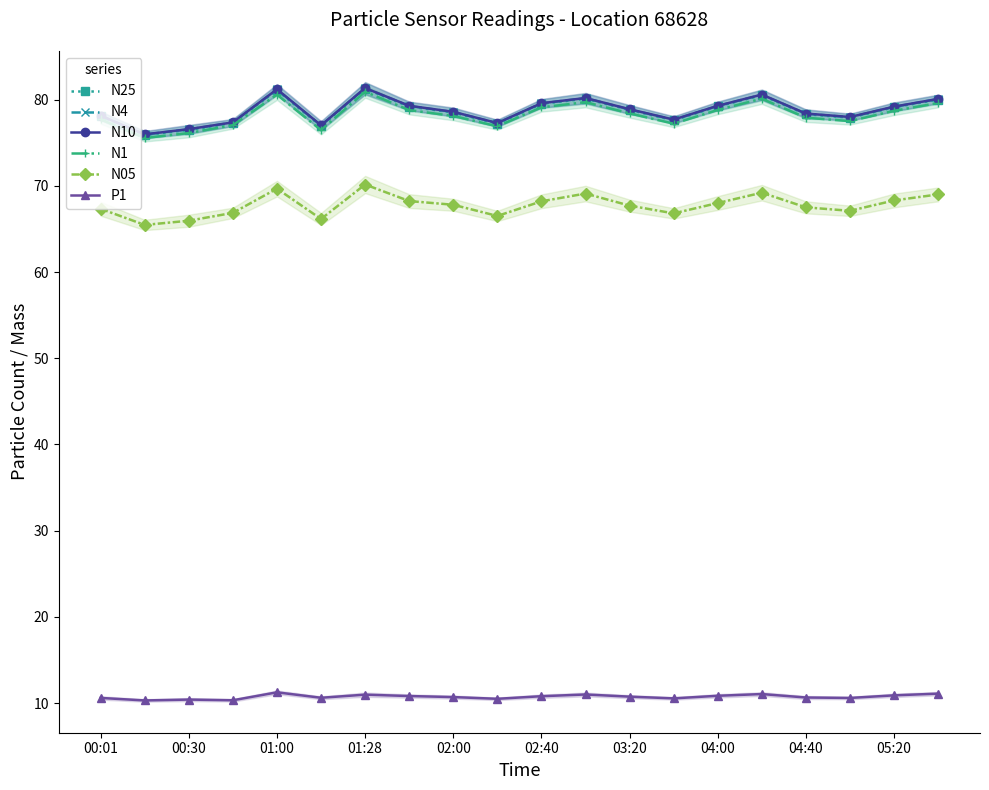

True or false: N4 and N1 cross at least once.

False